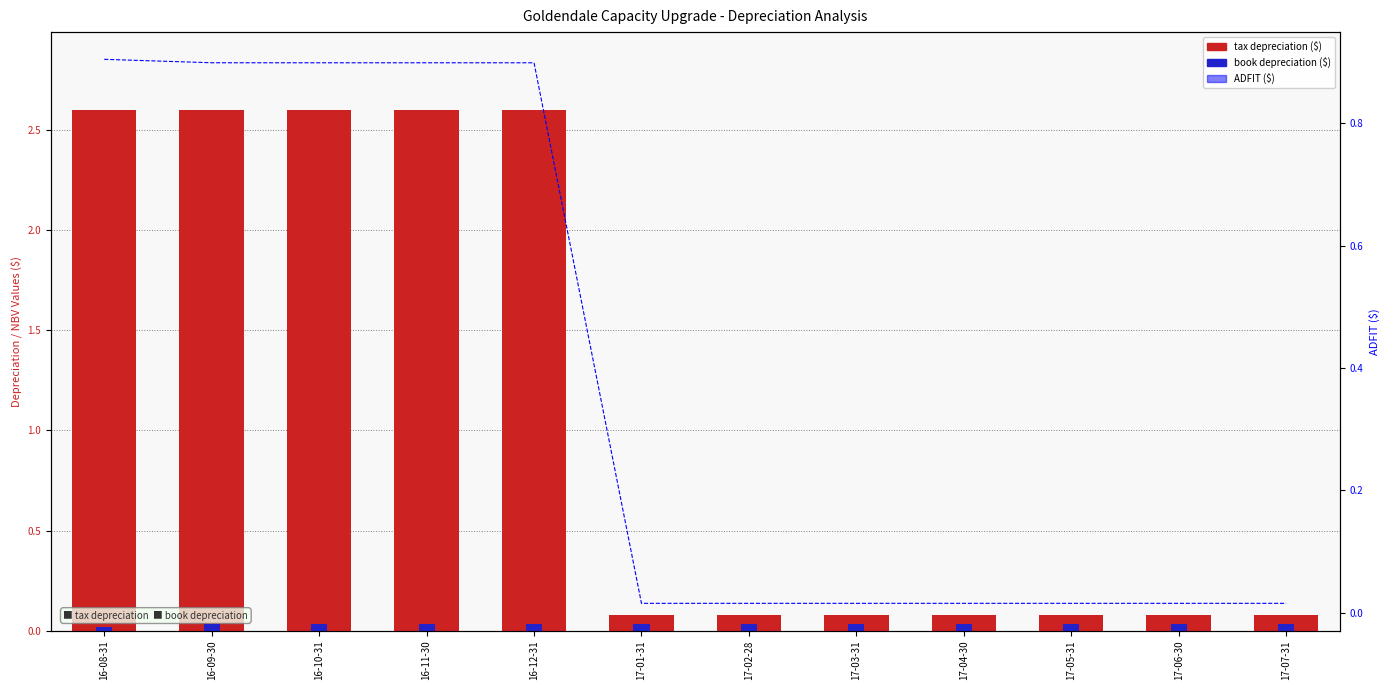

Which series has the widest spread of values?

tax depreciation